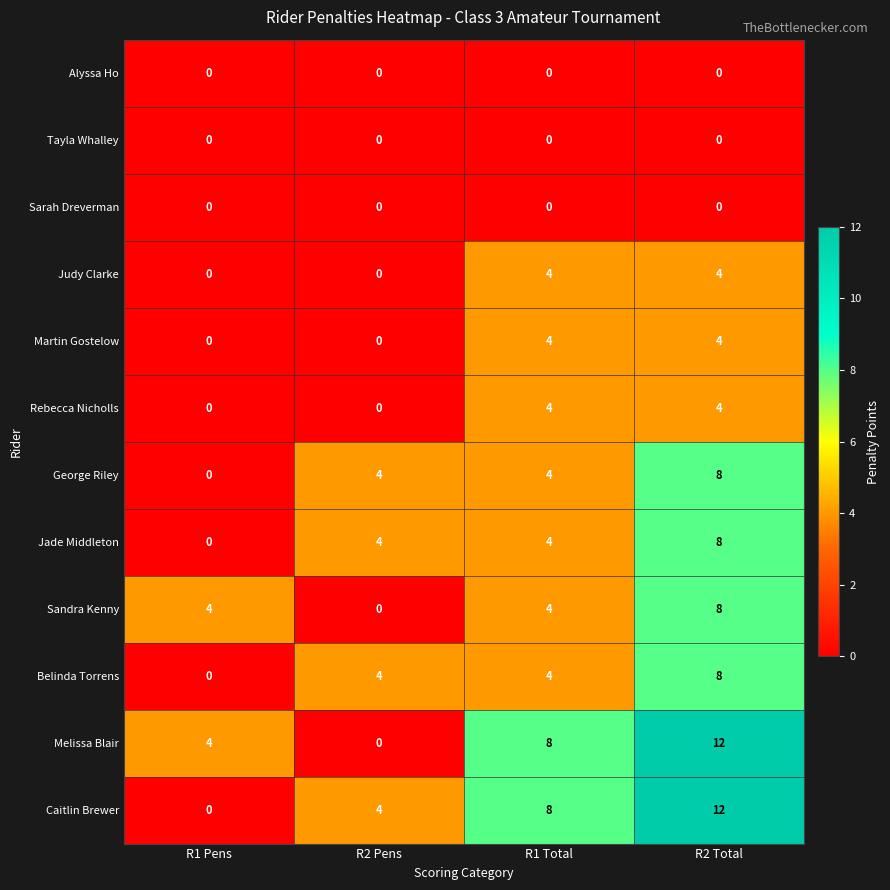

What is the maximum value shown in the chart?

12